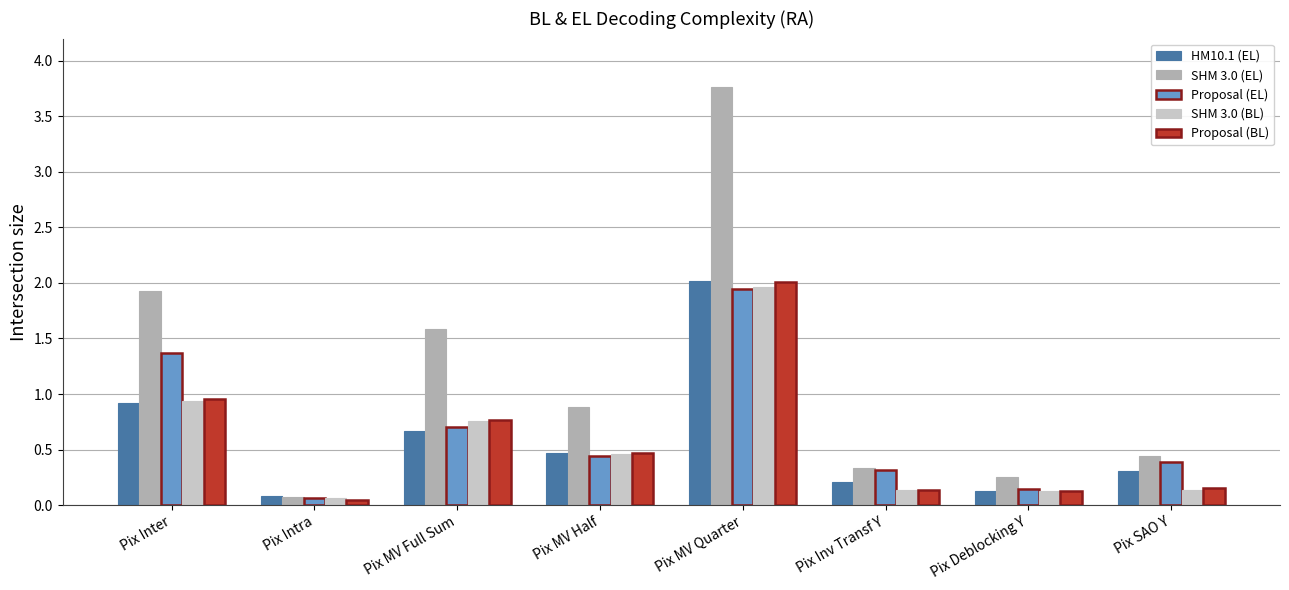

What is the label of the 4th bar from the left?

Pix MV Half